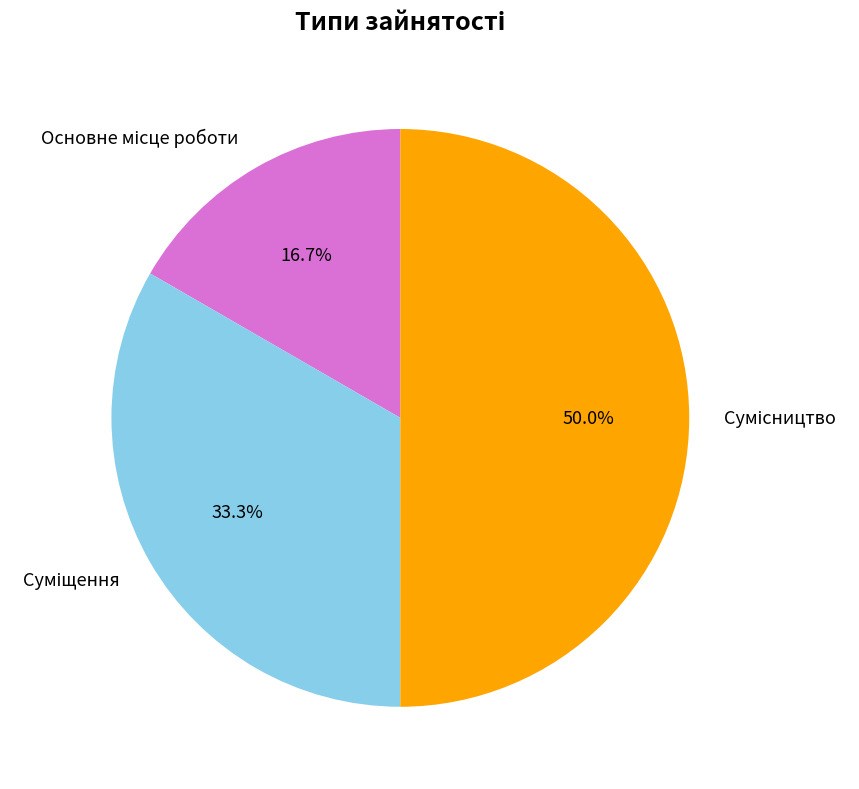

How many segments does this pie chart have?

3